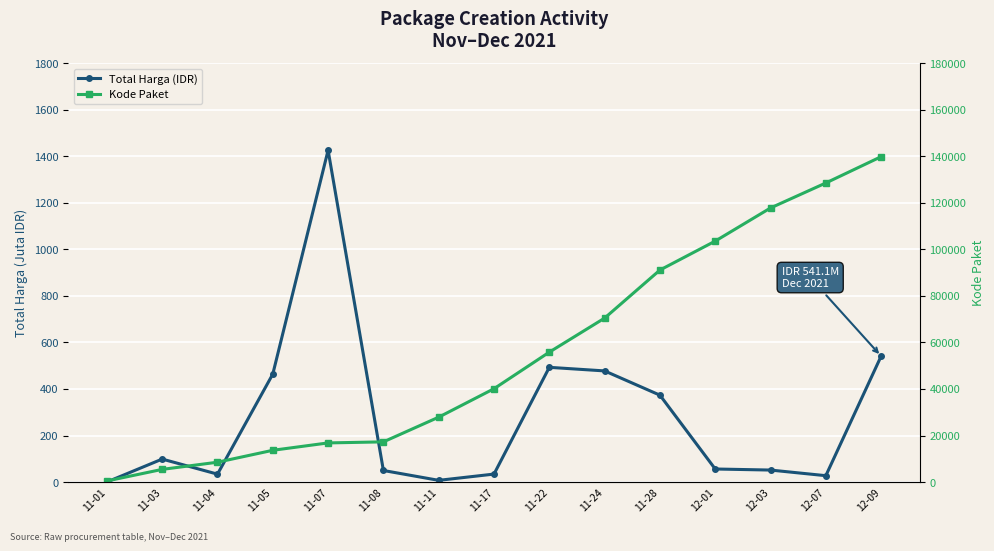

True or false: Kode Paket has more than 2 interior local peaks.

False